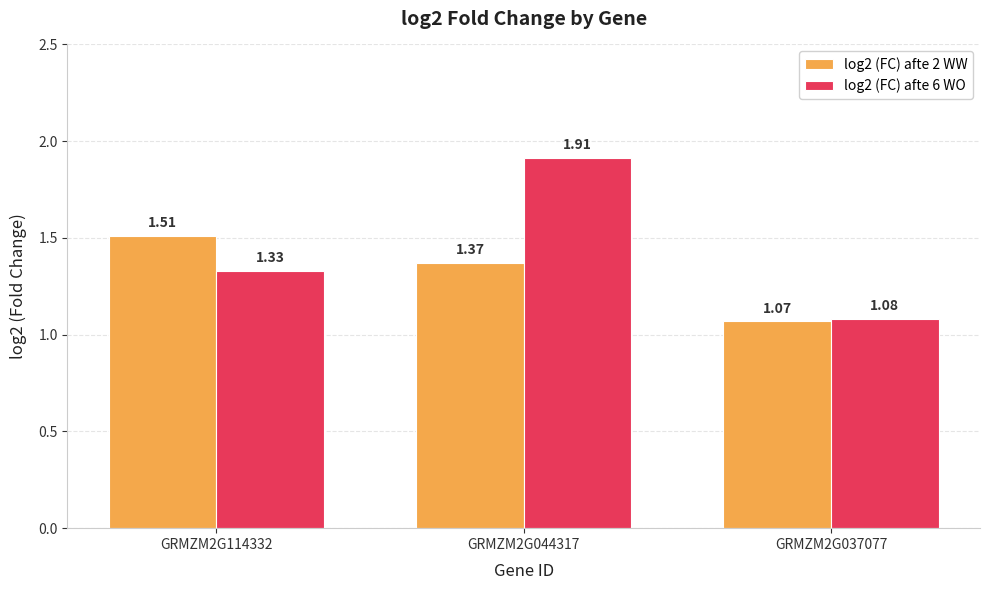

Which series has the largest total across all categories?

log2 (FC) afte 6 WO